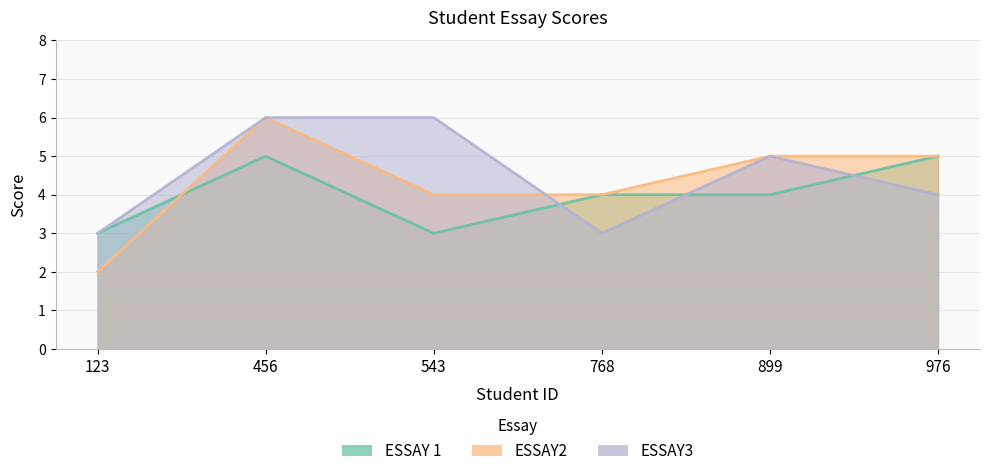

How many values in the ESSAY2 series exceed 5?

1